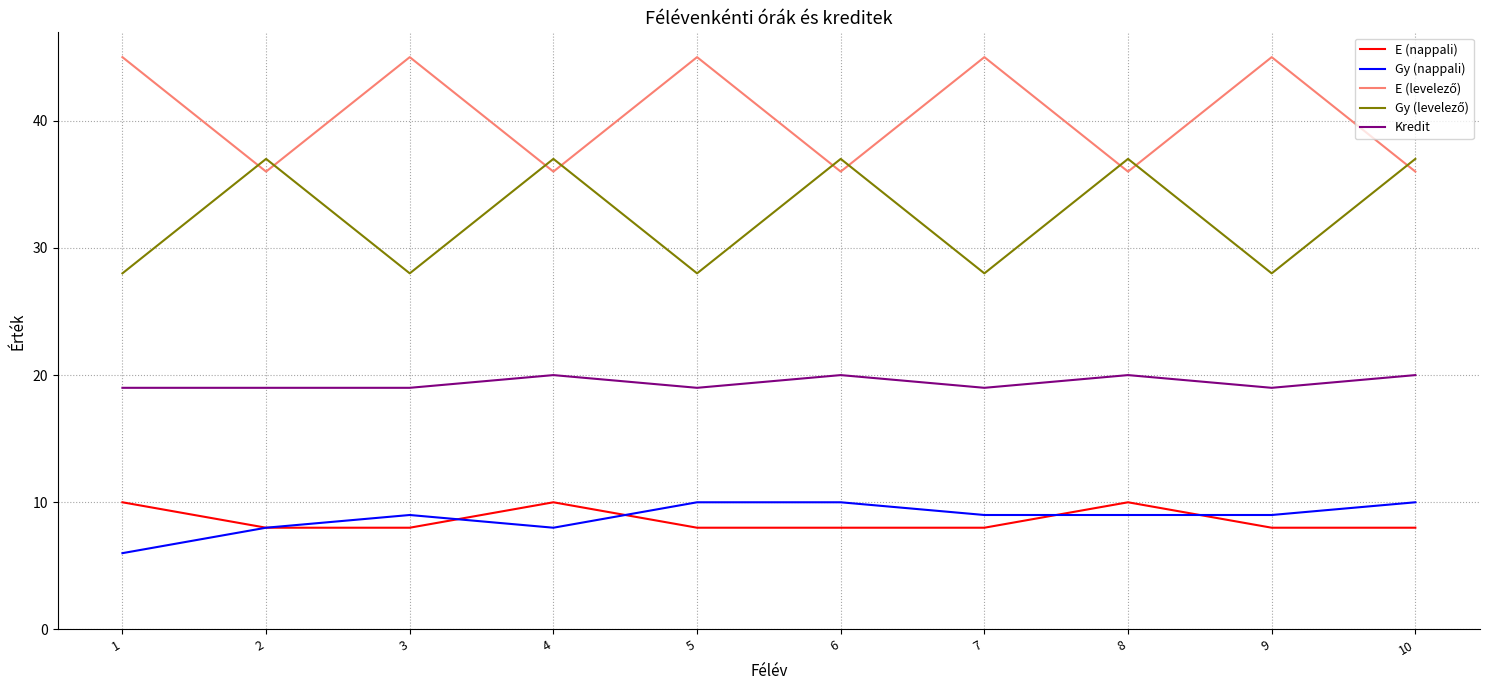

What is the approximate value of Kredit at 8?

20